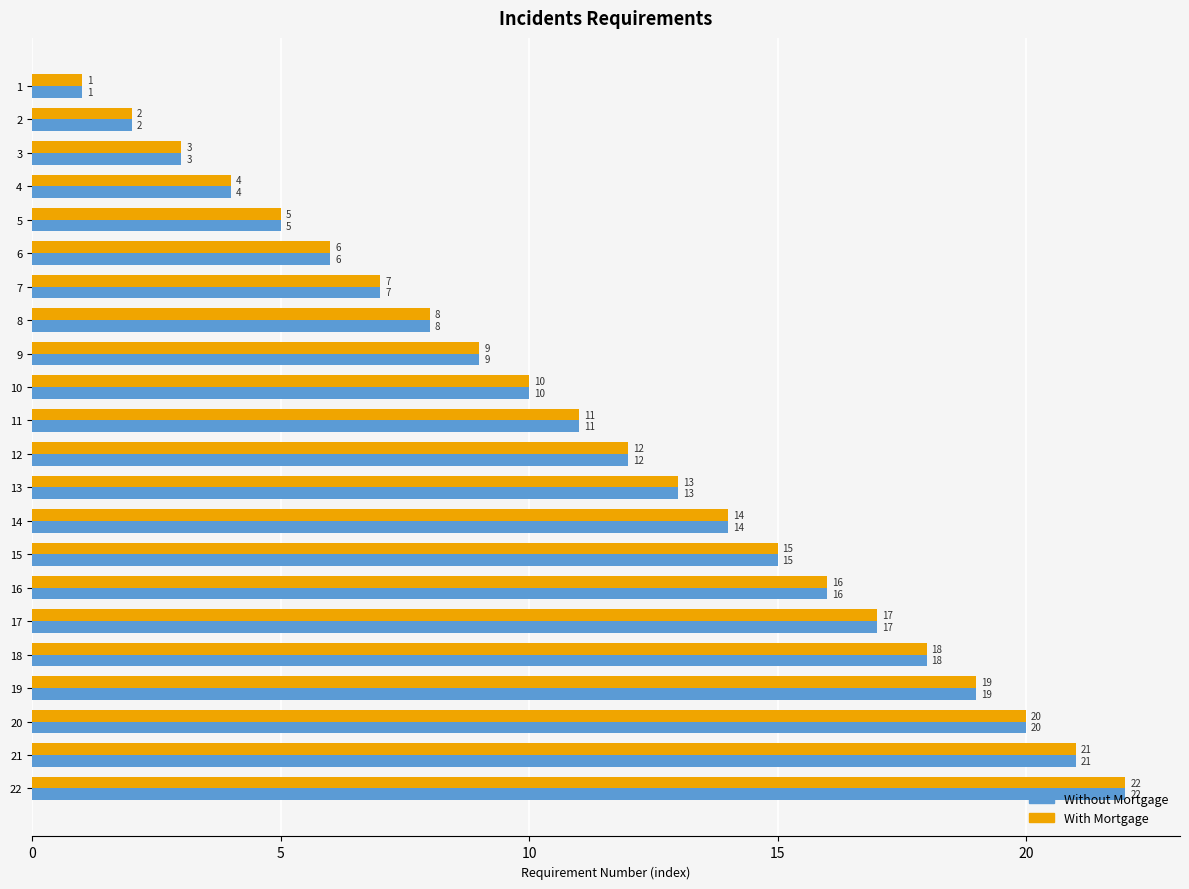

What is the difference between the maximum and minimum values in the Without Mortgage series?

21